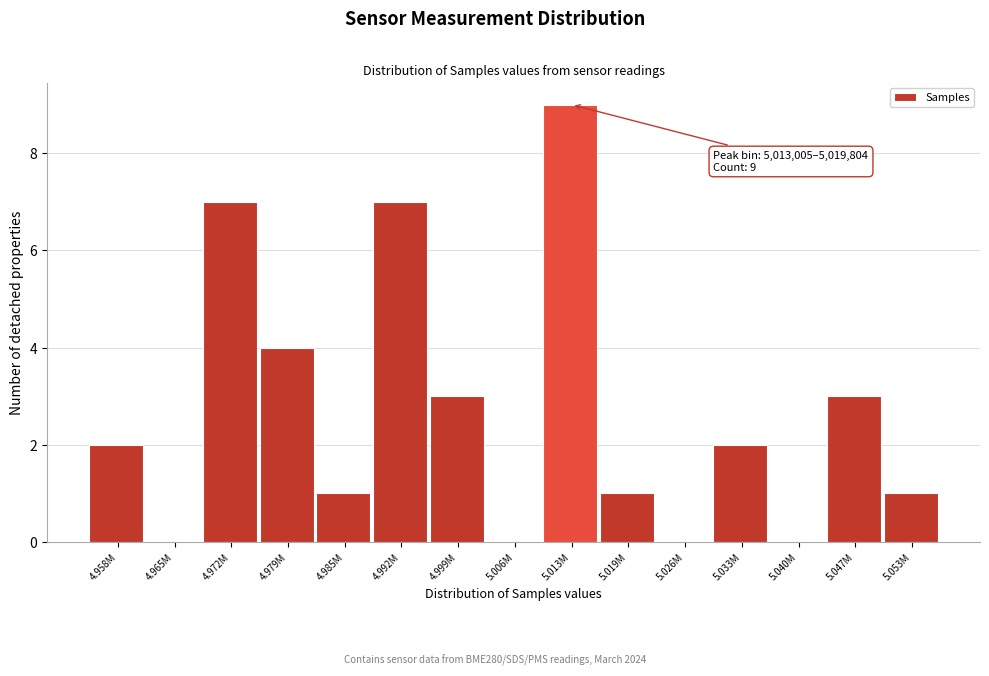

Reading left to right, list all the values displayed in this chart.

4.958M=2	4.965M=0	4.972M=7	4.979M=4	4.985M=1	4.992M=7	4.999M=3	5.006M=0	5.013M=9	5.019M=1	5.026M=0	5.033M=2	5.040M=0	5.047M=3	5.053M=1